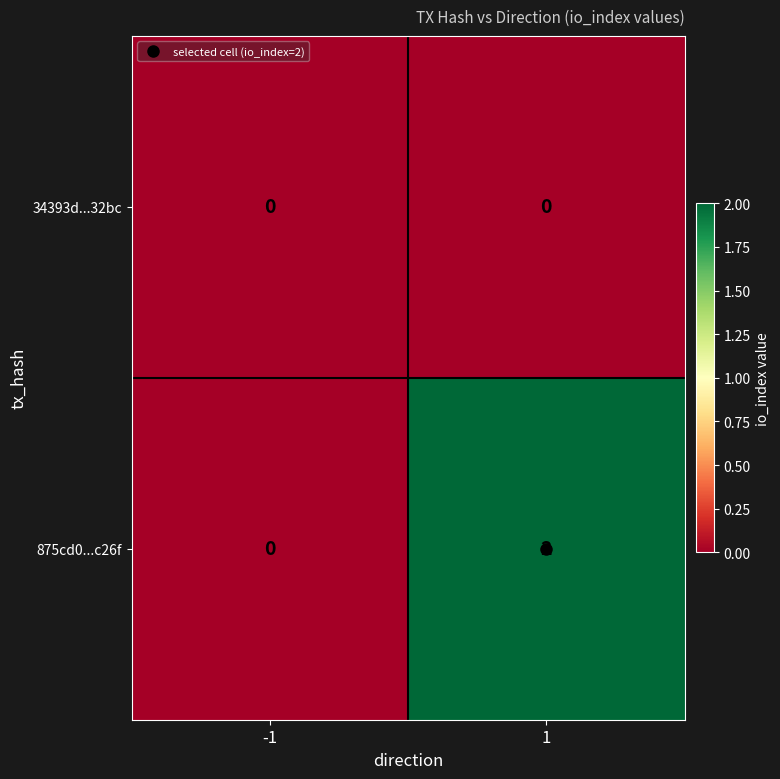

True or false: 875cd0...c26f has a value of 1 at -1.

False